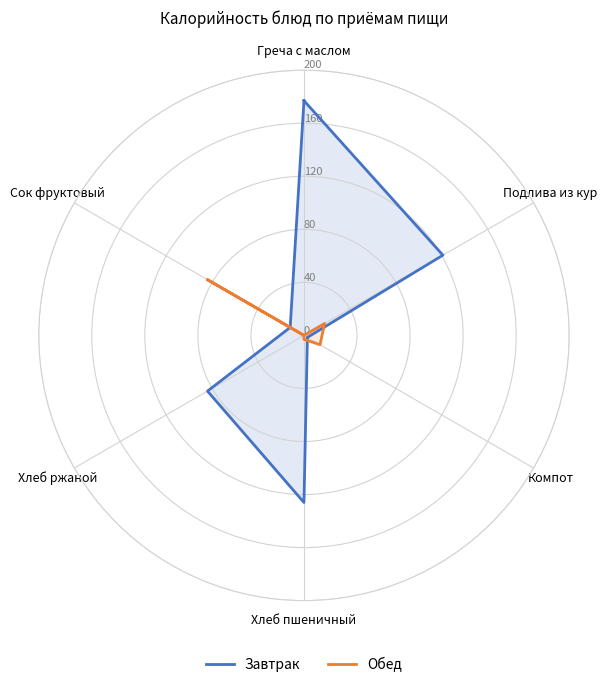

What are all the series names shown in the legend?

Завтрак, Обед